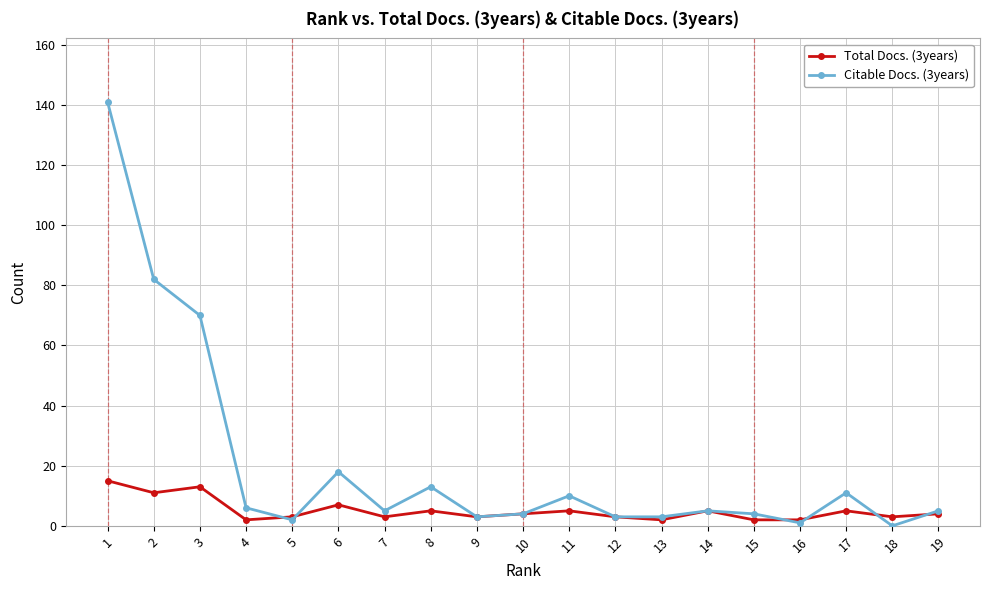

True or false: Total Docs. (3years) and Citable Docs. (3years) cross at least once.

True